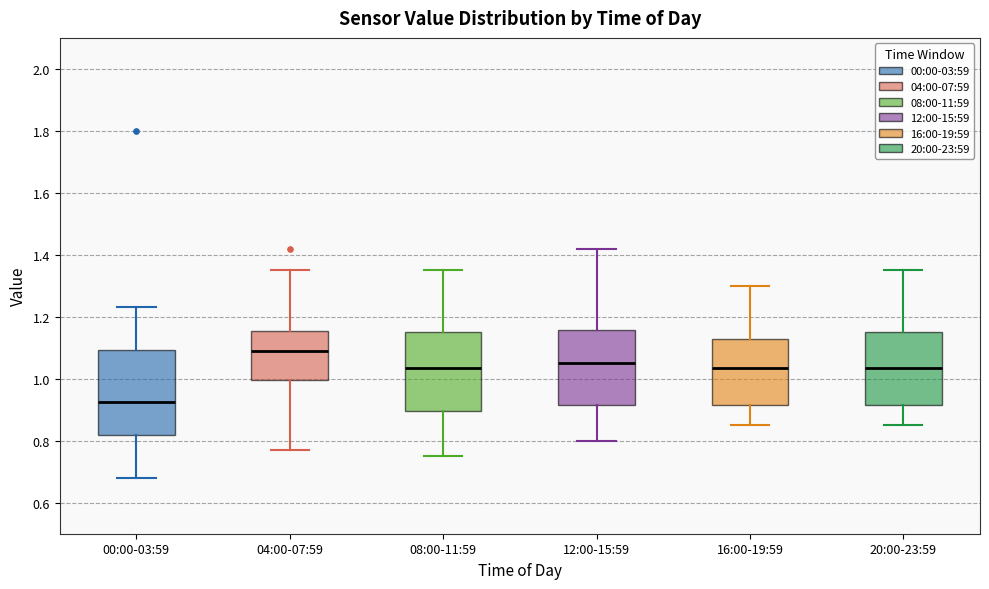

Reading left to right, transcribe this box plot: for each box, give where its median line is, the range the box spans, and where its two whiskers end, as read against the y-axis. The values are not printed on the chart, so give them approximately, as read against the axis.

00:00-03:59: median 0.92, box 0.82 to 1.10, whiskers 0.68 to 1.24
04:00-07:59: median 1.10, box 1.00 to 1.16, whiskers 0.78 to 1.36
08:00-11:59: median 1.04, box 0.90 to 1.16, whiskers 0.76 to 1.36
12:00-15:59: median 1.06, box 0.92 to 1.16, whiskers 0.80 to 1.42
16:00-19:59: median 1.04, box 0.92 to 1.12, whiskers 0.86 to 1.30
20:00-23:59: median 1.04, box 0.92 to 1.16, whiskers 0.86 to 1.36